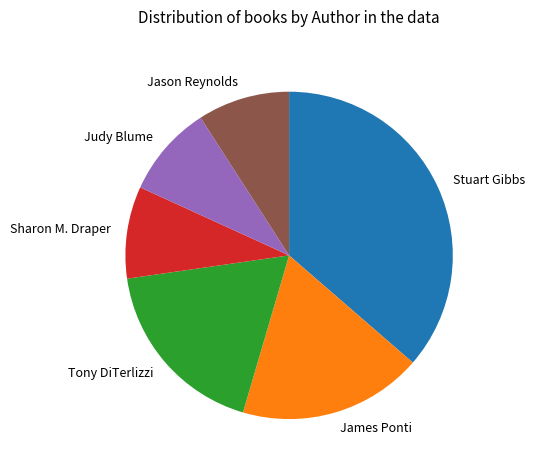

Does any single category account for the majority?

No